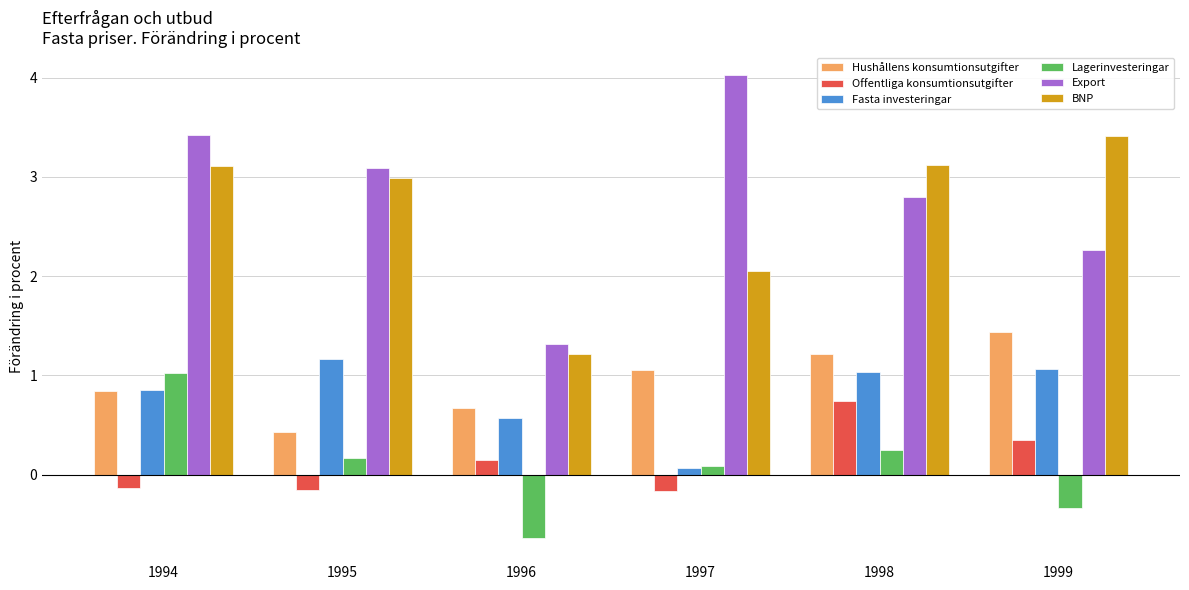

What is the minimum value for Lagerinvesteringar?

-0.6